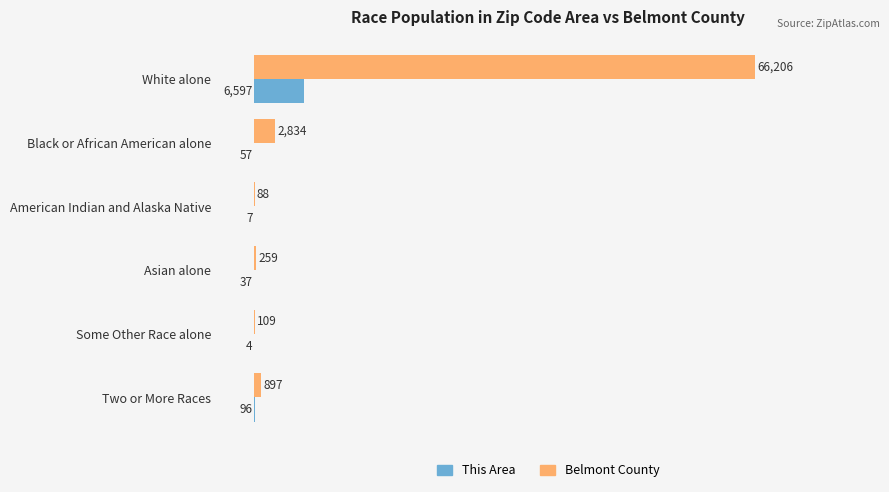

Count the number of categories in the chart.

6